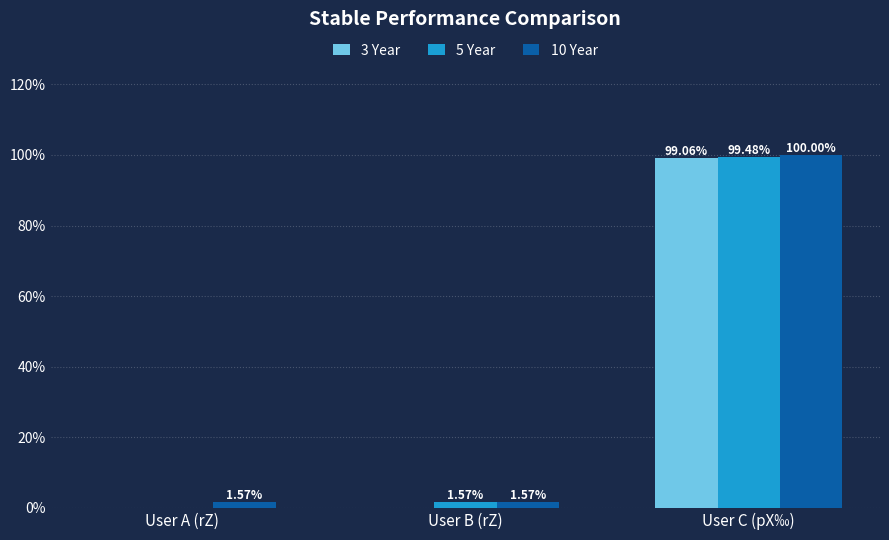

What is the sum of the 10 Year values at User B (rZ) and User C (pX‰)?

101.6